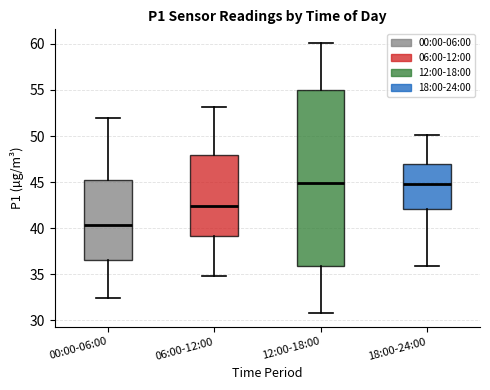

Where does the median line of the box for 00:00-06:00 sit on the y-axis? The values are not printed on the chart, so give them approximately, as read against the axis.

40.5